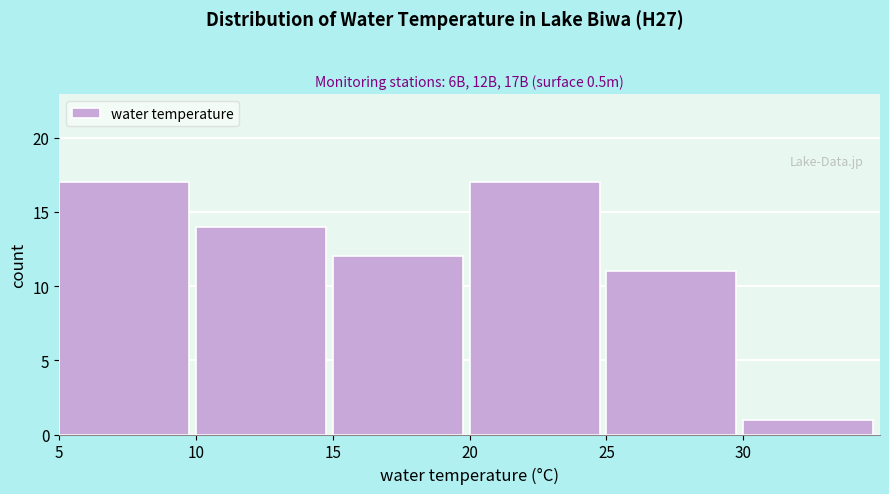

Reading left to right, list every bar in this chart as the range it spans on the x-axis followed by its height. The values are not printed on the chart, so give them approximately, as read against the axis.

5 to 10: 17
10 to 15: 14
15 to 20: 12
20 to 25: 17
25 to 30: 11
30 to 35: 1